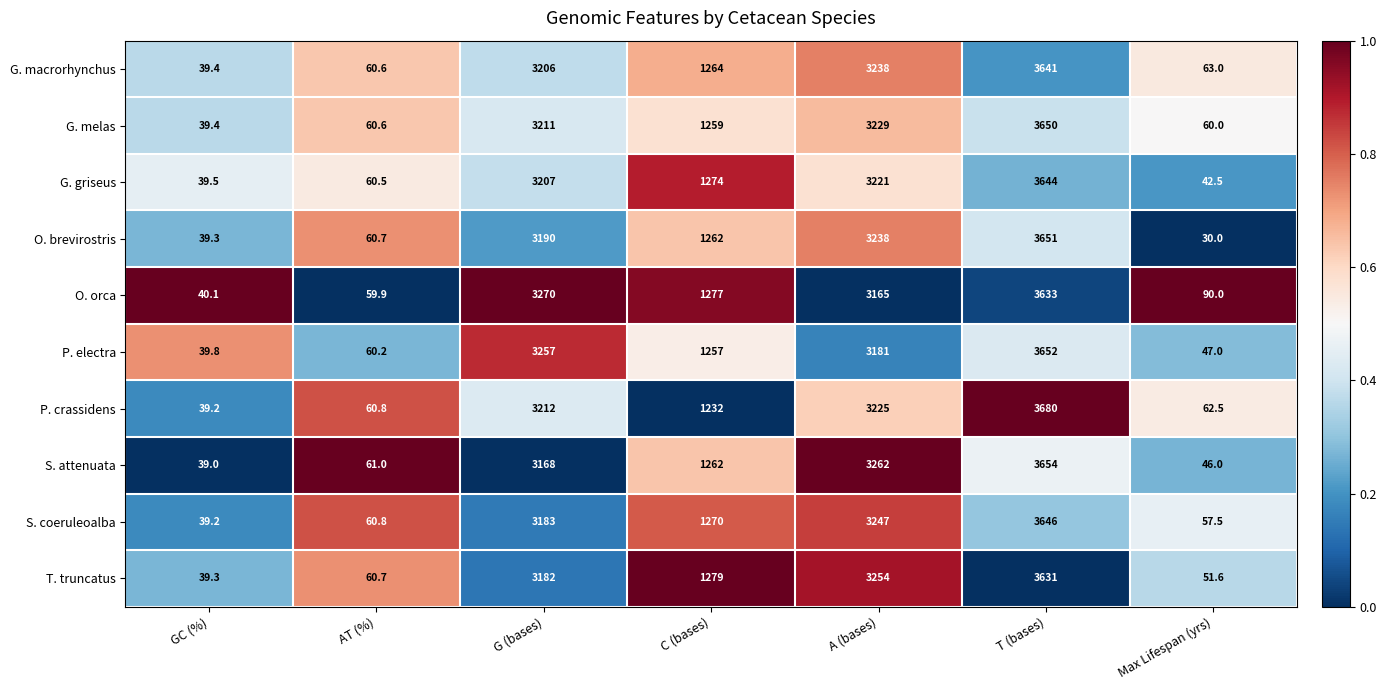

What is the approximate value of G. melas at C (bases)?

1259.0